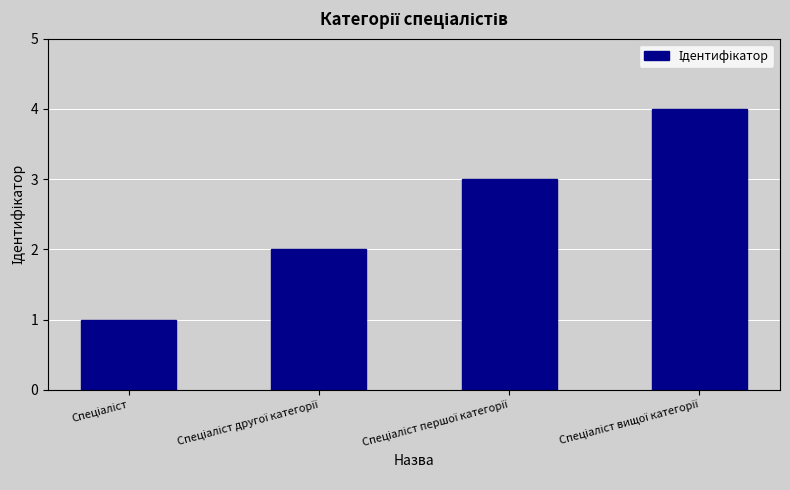

Reading left to right, transcribe all the data shown in this chart.

1	2	3	4